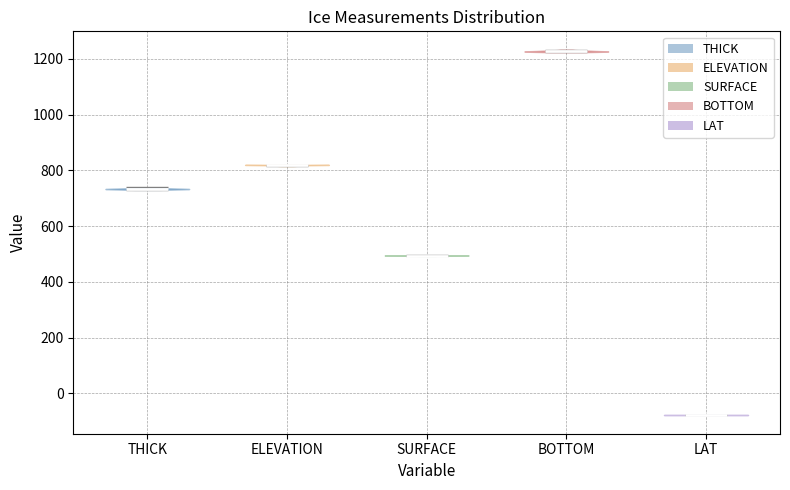

Which violin has the lowest median line?

LAT